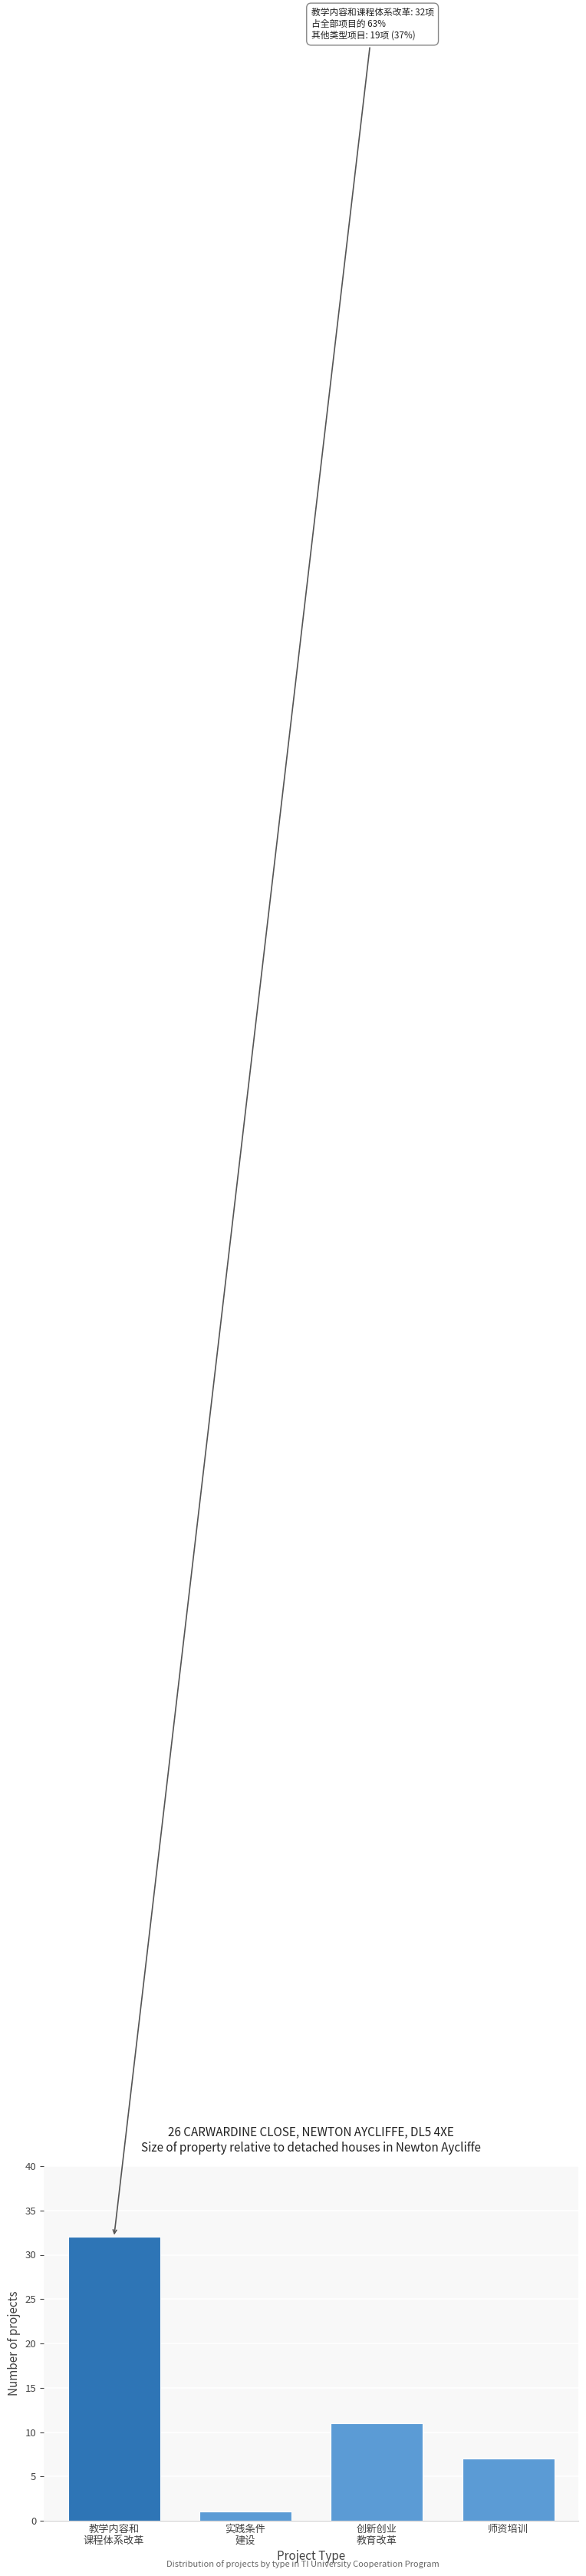

Reading left to right, extract all data points from this chart.

32	1	11	7